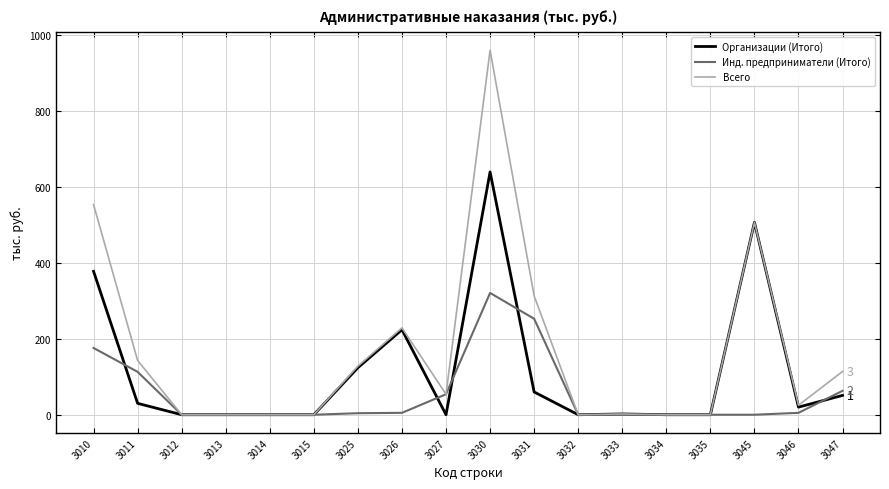

List the series in order of their peak value, lowest first.

Инд. предприниматели (Итого), Организации (Итого), Всего